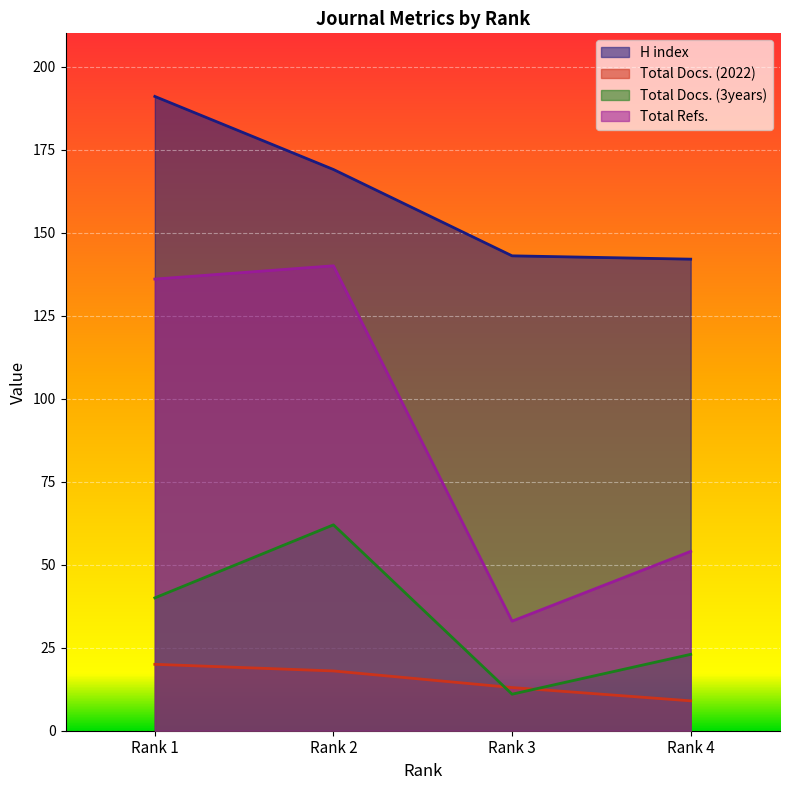

Which series has the largest total across all categories?

H index